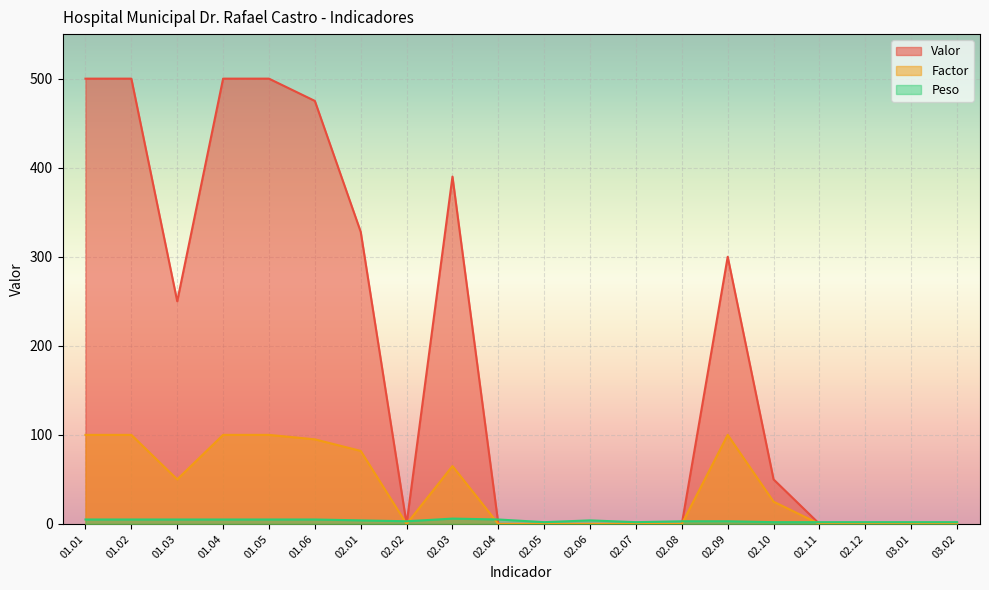

Where is Factor nearest to the value 50?

01.03